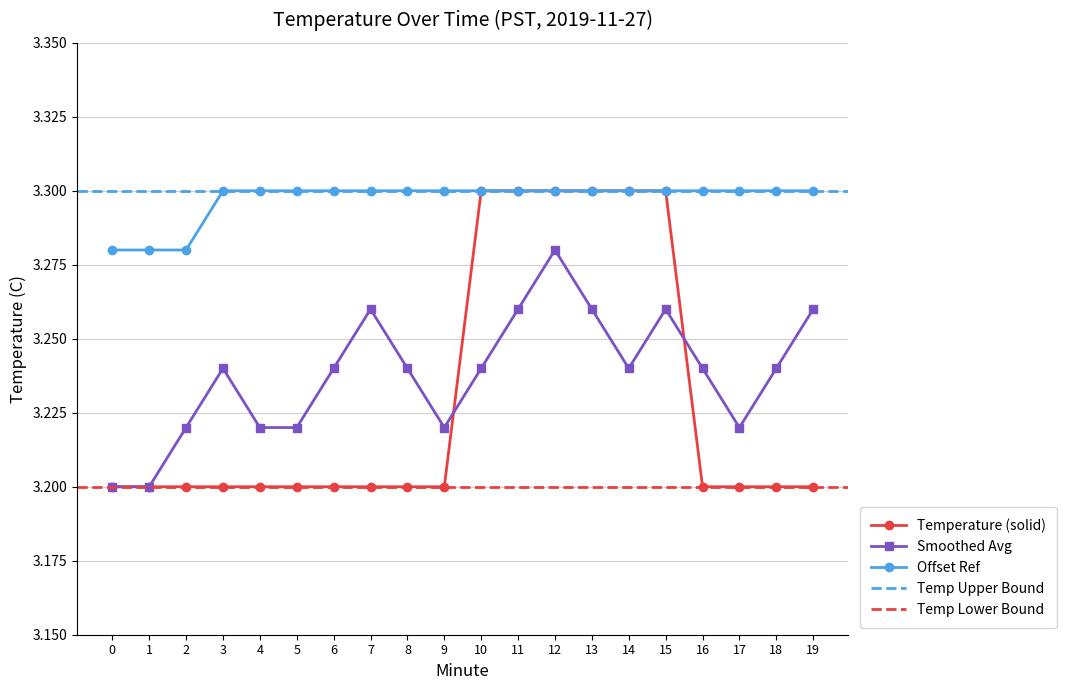

Which series has the largest total across all categories?

Offset Ref